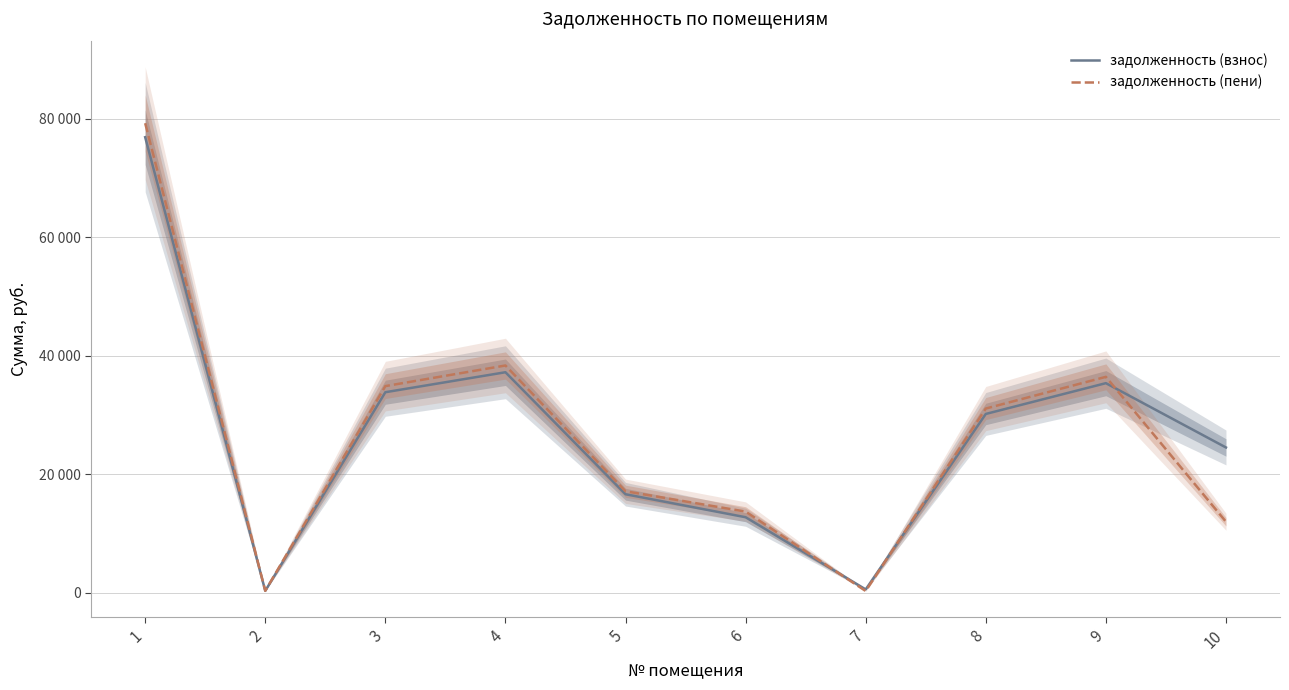

Is the value of задолженность (пени) at 6 greater than the value of задолженность (взнос) at 5?

No